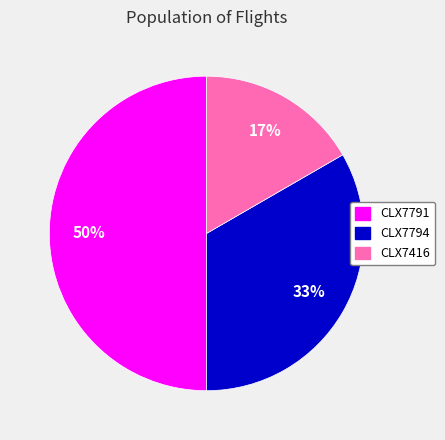

What is the ratio of the value at CLX7794 to the value at CLX7791?

0.7